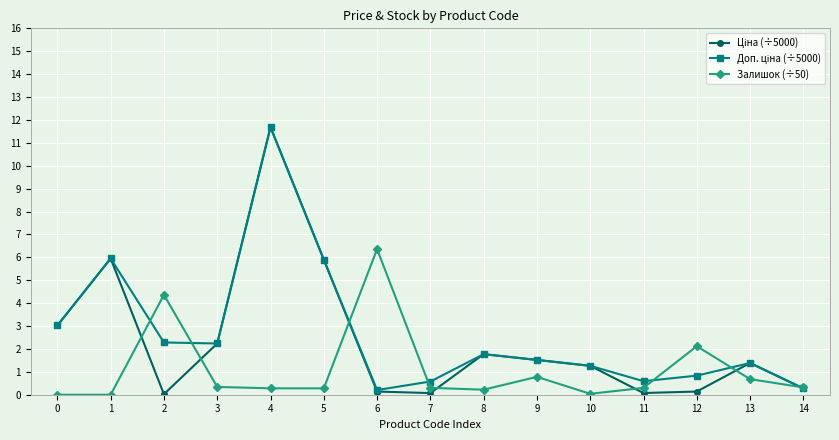

What is the spread (max minus min) of values at 0?

3.0